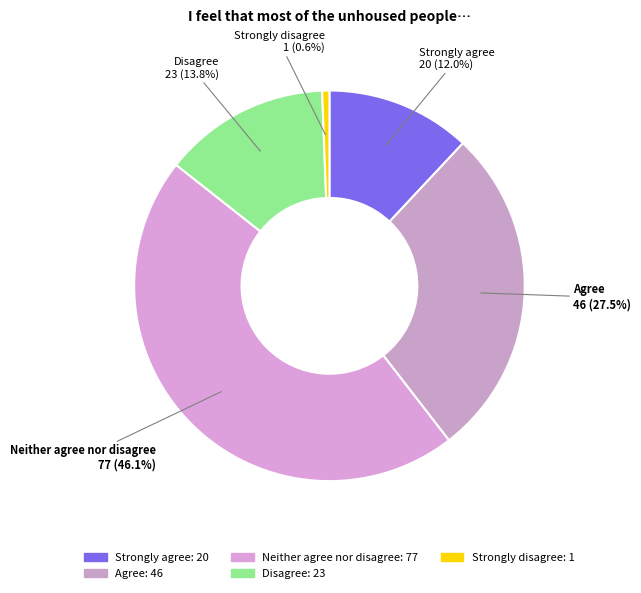

True or false: Strongly disagree accounts for 11% of the total.

False